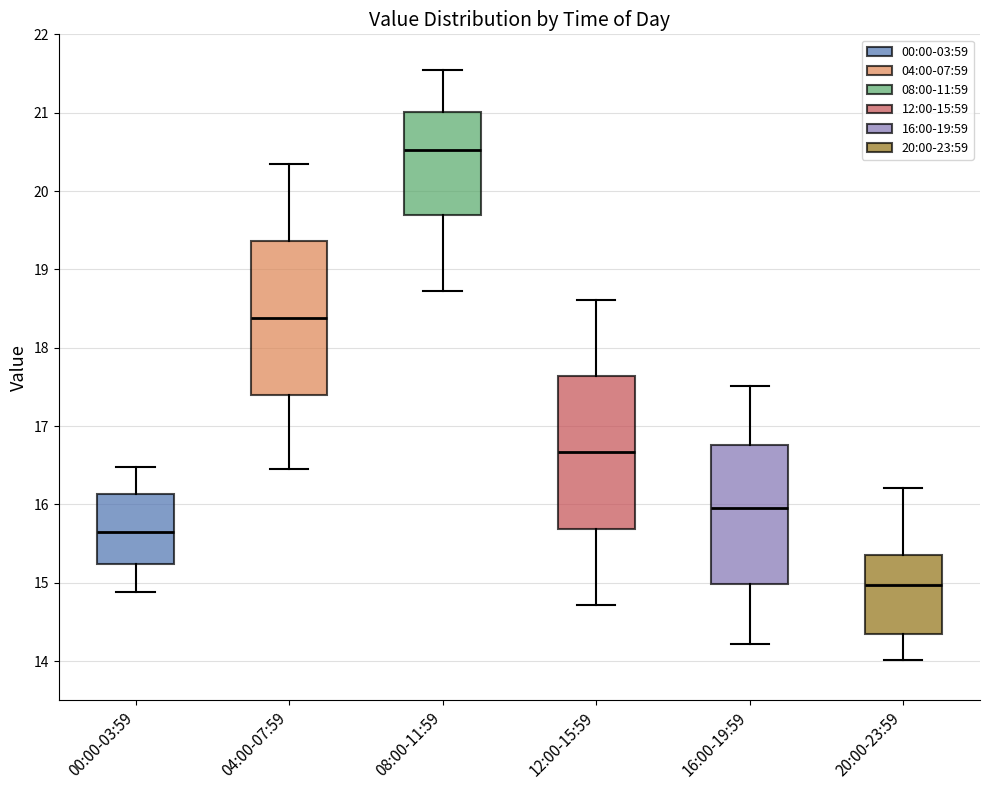

Reading left to right, transcribe this box plot: for each box, give where its median line is, the range the box spans, and where its two whiskers end, as read against the y-axis. The values are not printed on the chart, so give them approximately, as read against the axis.

00:00-03:59: median 15.6, box 15.2 to 16.1, whiskers 14.9 to 16.5
04:00-07:59: median 18.4, box 17.4 to 19.4, whiskers 16.5 to 20.4
08:00-11:59: median 20.5, box 19.7 to 21.0, whiskers 18.7 to 21.6
12:00-15:59: median 16.7, box 15.7 to 17.6, whiskers 14.7 to 18.6
16:00-19:59: median 16.0, box 15.0 to 16.8, whiskers 14.2 to 17.5
20:00-23:59: median 15.0, box 14.4 to 15.4, whiskers 14.0 to 16.2